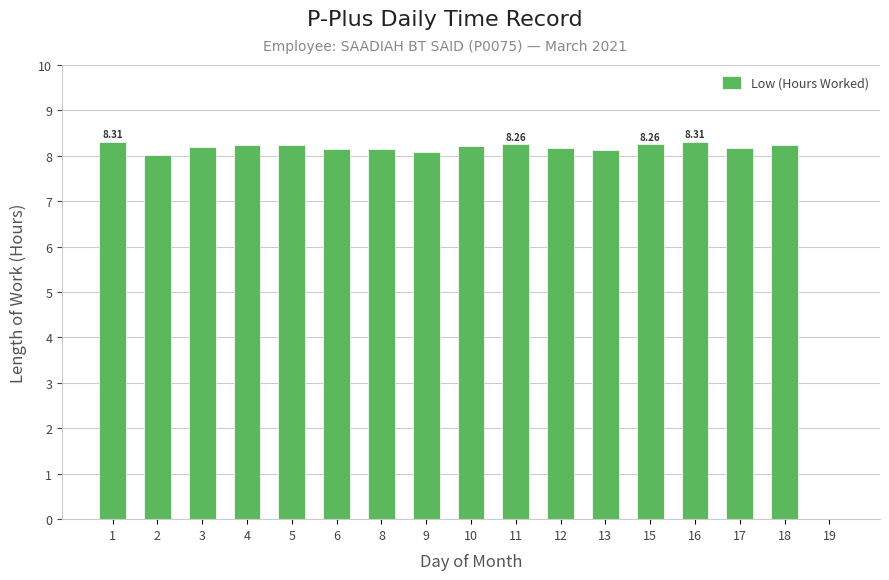

What is the change in value from 6 to 15?

+0.1